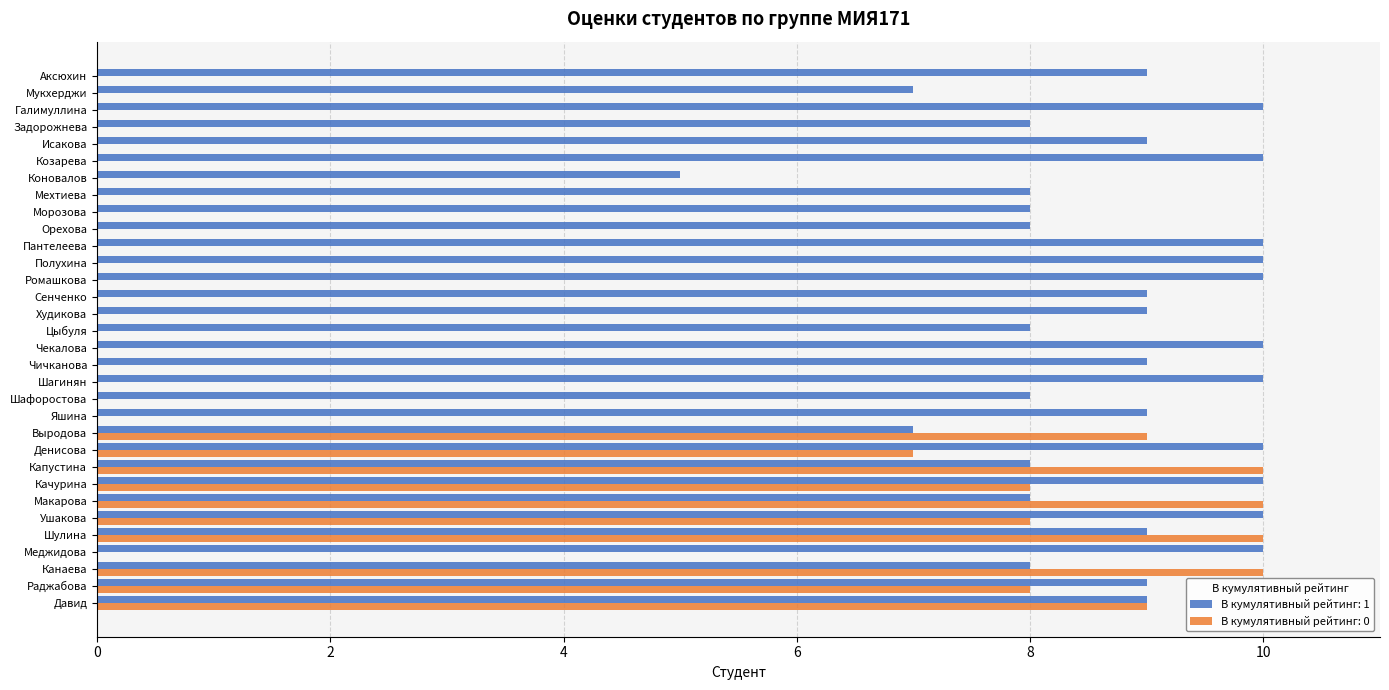

The В кумулятивный рейтинг: 0 series shows 0 at Задорожнева. True or false?

True